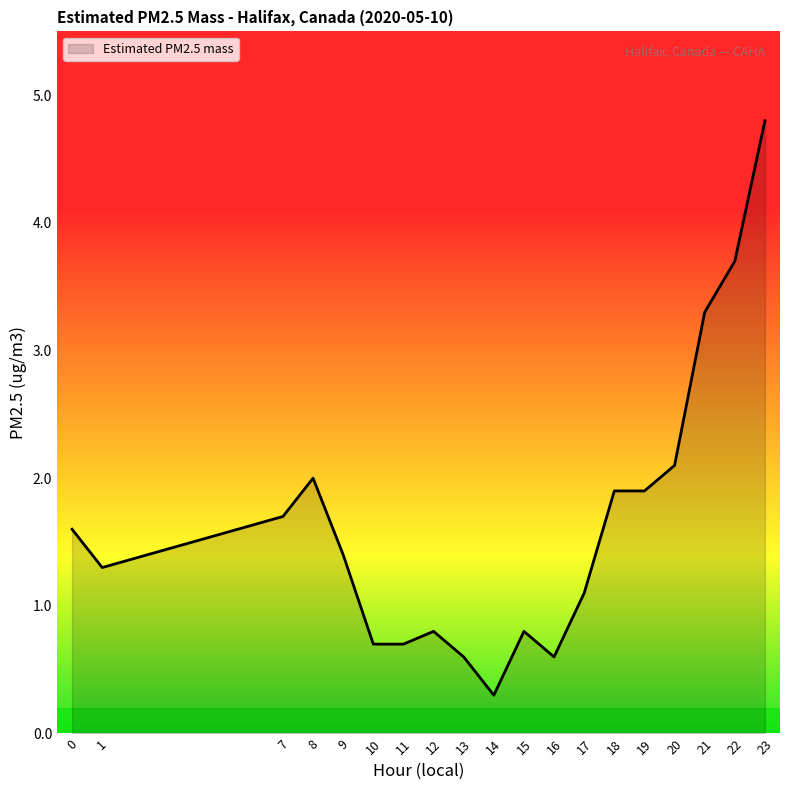

Approximately how many times larger is the value at 11 compared to 23?

0.1